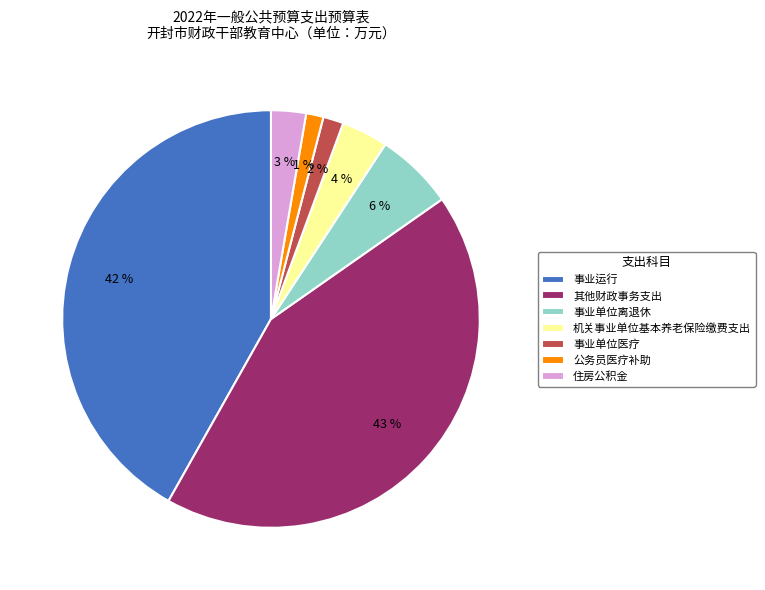

Count the number of slices in the pie.

7